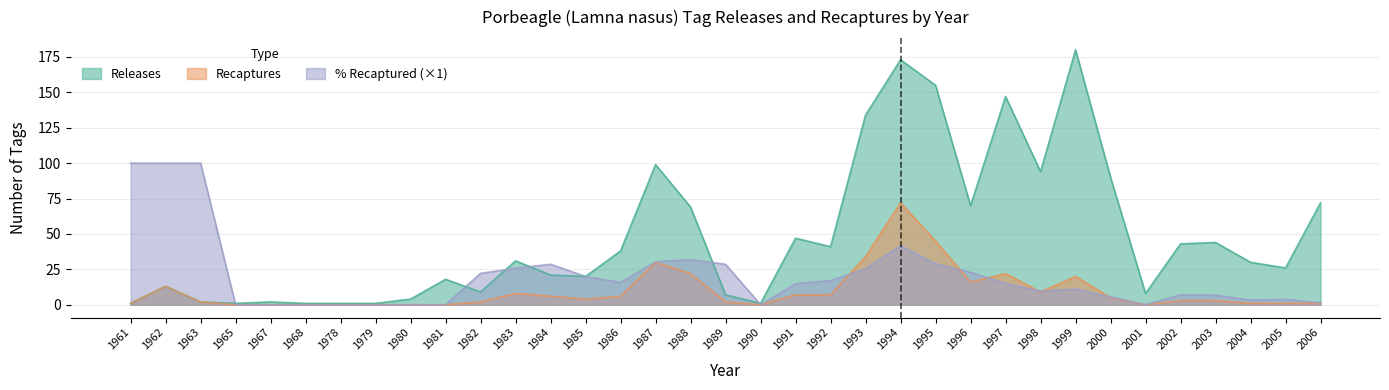

Reading left to right, what are all the values shown in this chart?

Releases: 1961=1.0	1962=13.0	1963=2.0	1965=1.0	1967=2.0	1968=1.0	1978=1.0	1979=1.0	1980=4.0	1981=18.0	1982=9.0	1983=31.0	1984=21.0	1985=20.0	1986=38.0	1987=99.0	1988=69.0	1989=7.0	1990=1.0	1991=47.0	1992=41.0	1993=134.0	1994=173.0	1995=155.0	1996=70.0	1997=147.0	1998=94.0	1999=180.0	2000=90.0	2001=8.0	2002=43.0	2003=44.0	2004=30.0	2005=26.0	2006=72.0
Recaptures: 1961=1.0	1962=13.0	1963=2.0	1965=0.0	1967=0.0	1968=0.0	1978=0.0	1979=0.0	1980=0.0	1981=0.0	1982=2.0	1983=8.0	1984=6.0	1985=4.0	1986=6.0	1987=30.0	1988=22.0	1989=2.0	1990=0.0	1991=7.0	1992=7.0	1993=34.0	1994=72.0	1995=45.0	1996=16.0	1997=22.0	1998=9.0	1999=20.0	2000=5.0	2001=0.0	2002=3.0	2003=3.0	2004=1.0	2005=1.0	2006=1.0
Pct_recapt: 1961=100.0	1962=100.0	1963=100.0	1965=0.0	1967=0.0	1968=0.0	1978=0.0	1979=0.0	1980=0.0	1981=0.0	1982=22.2	1983=25.8	1984=28.6	1985=20.0	1986=15.8	1987=30.3	1988=31.9	1989=28.6	1990=0.0	1991=14.9	1992=17.1	1993=25.4	1994=41.6	1995=29.0	1996=22.9	1997=15.0	1998=9.6	1999=11.1	2000=5.6	2001=0.0	2002=7.0	2003=6.8	2004=3.3	2005=3.8	2006=1.4